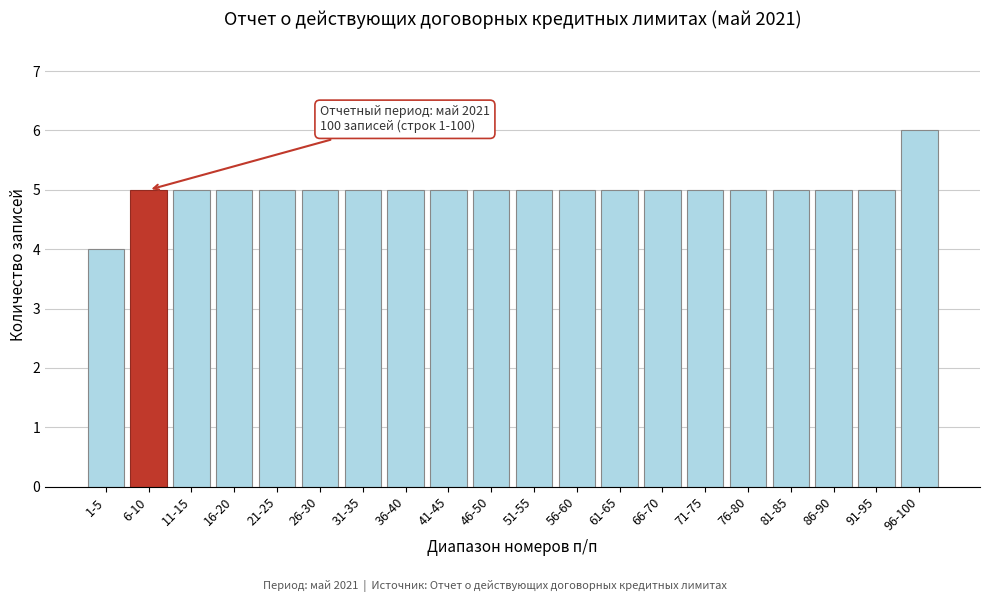

Reading right to left, extract all data points from this chart.

96-100=6	91-95=5	86-90=5	81-85=5	76-80=5	71-75=5	66-70=5	61-65=5	56-60=5	51-55=5	46-50=5	41-45=5	36-40=5	31-35=5	26-30=5	21-25=5	16-20=5	11-15=5	6-10=5	1-5=4